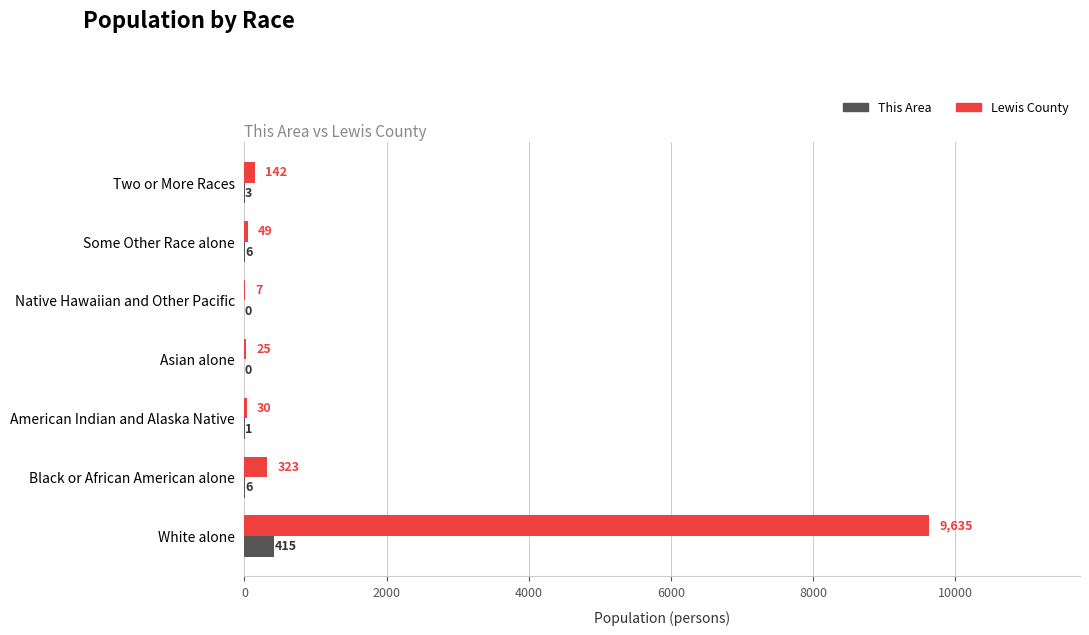

What is the average value of the This Area series?

62